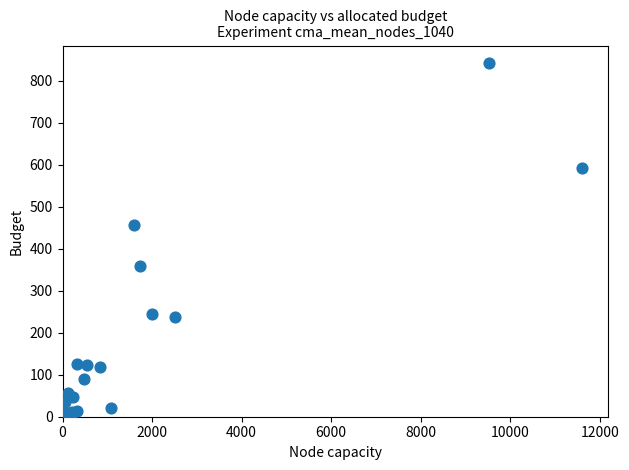

What Y value in the scatter plot is closest to 425?

456.6